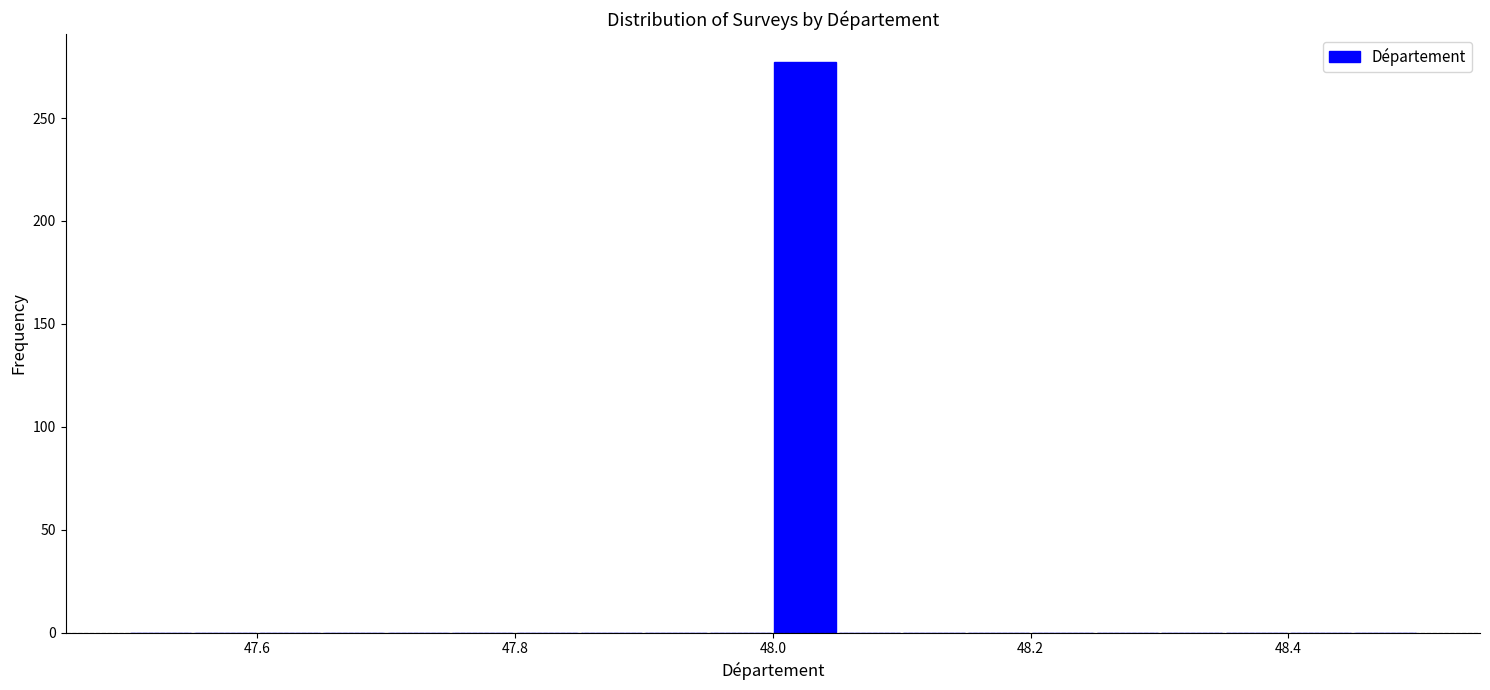

Read against the x-axis, roughly where is the centre of the tallest bar?

48.02